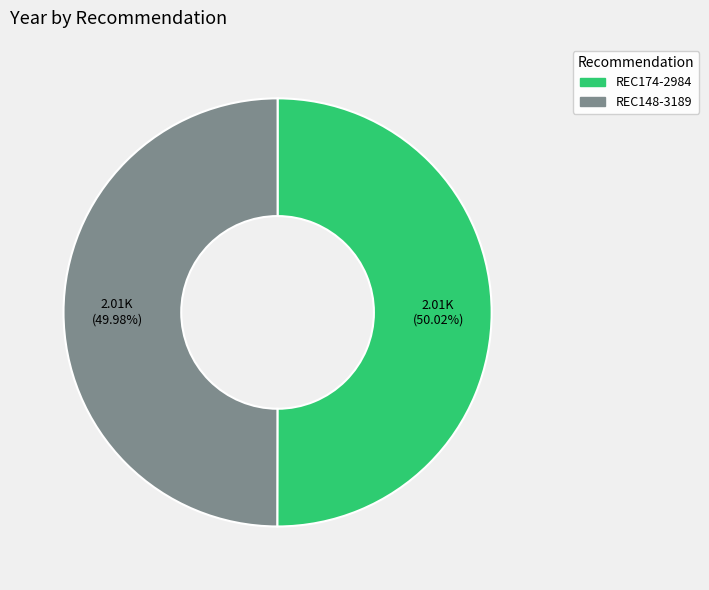

Does any single category account for the majority?

Yes